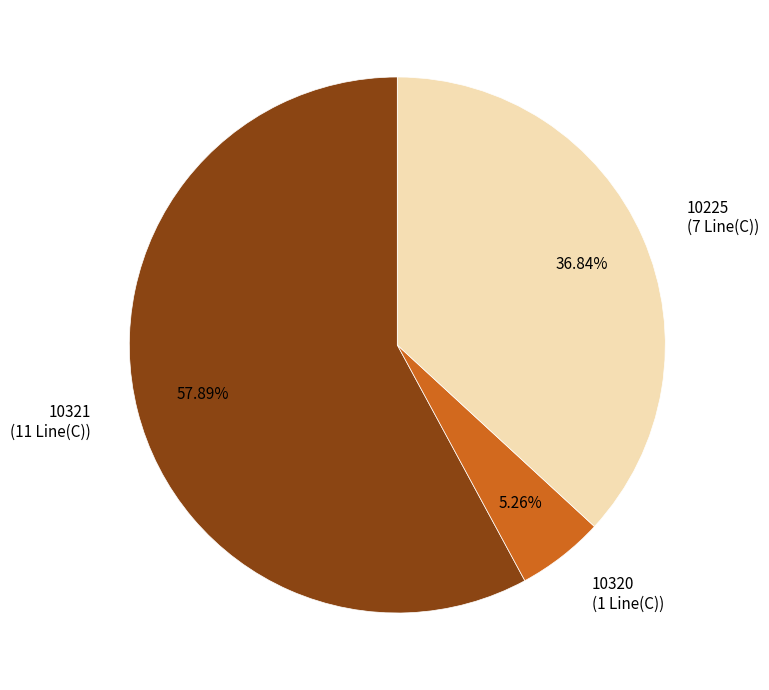

Does 10225 account for over 50% of the chart?

No